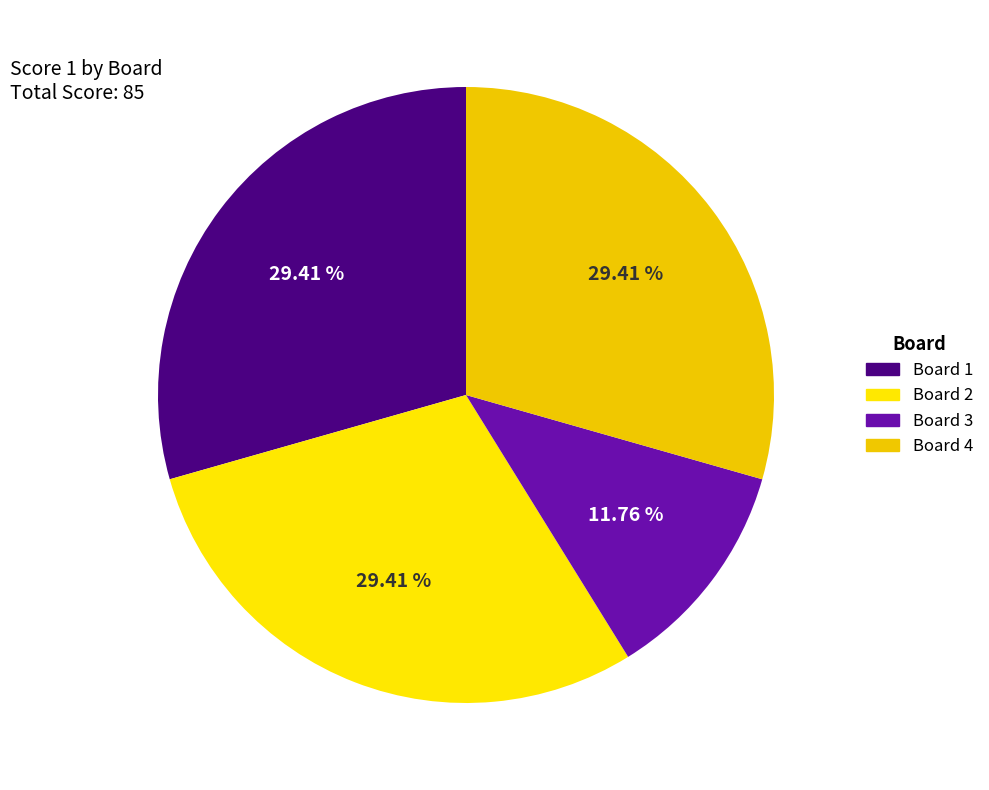

To the nearest percent, what is the average slice percentage?

25%